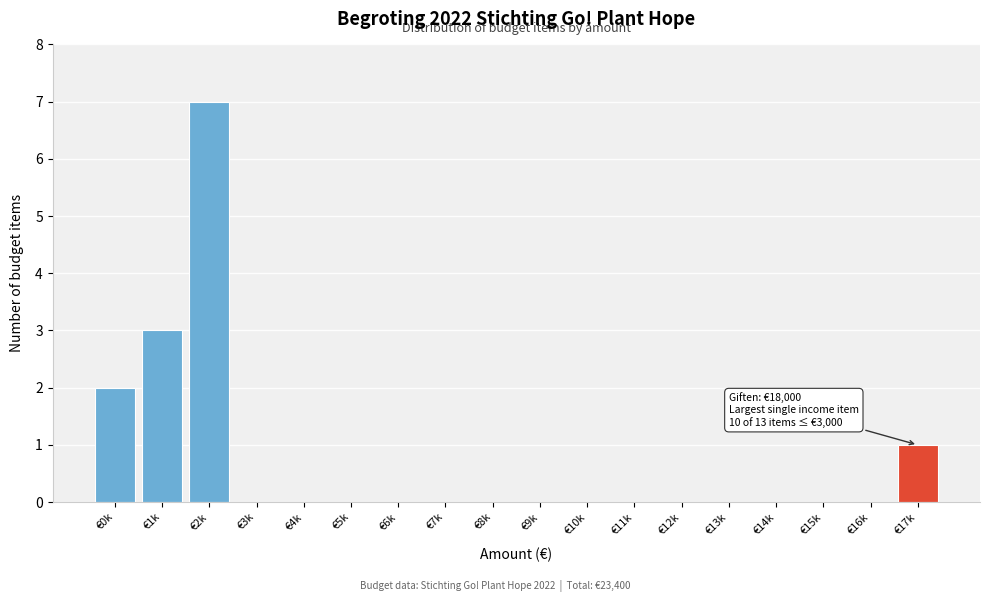

The value at €14k is -3. True or false?

False